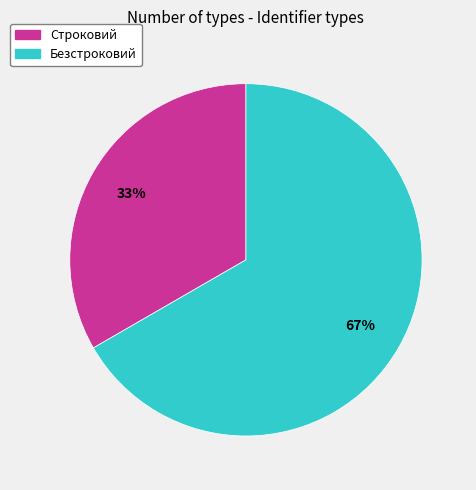

Rank the categories by value from lowest to highest.

Строковий, Безстроковий